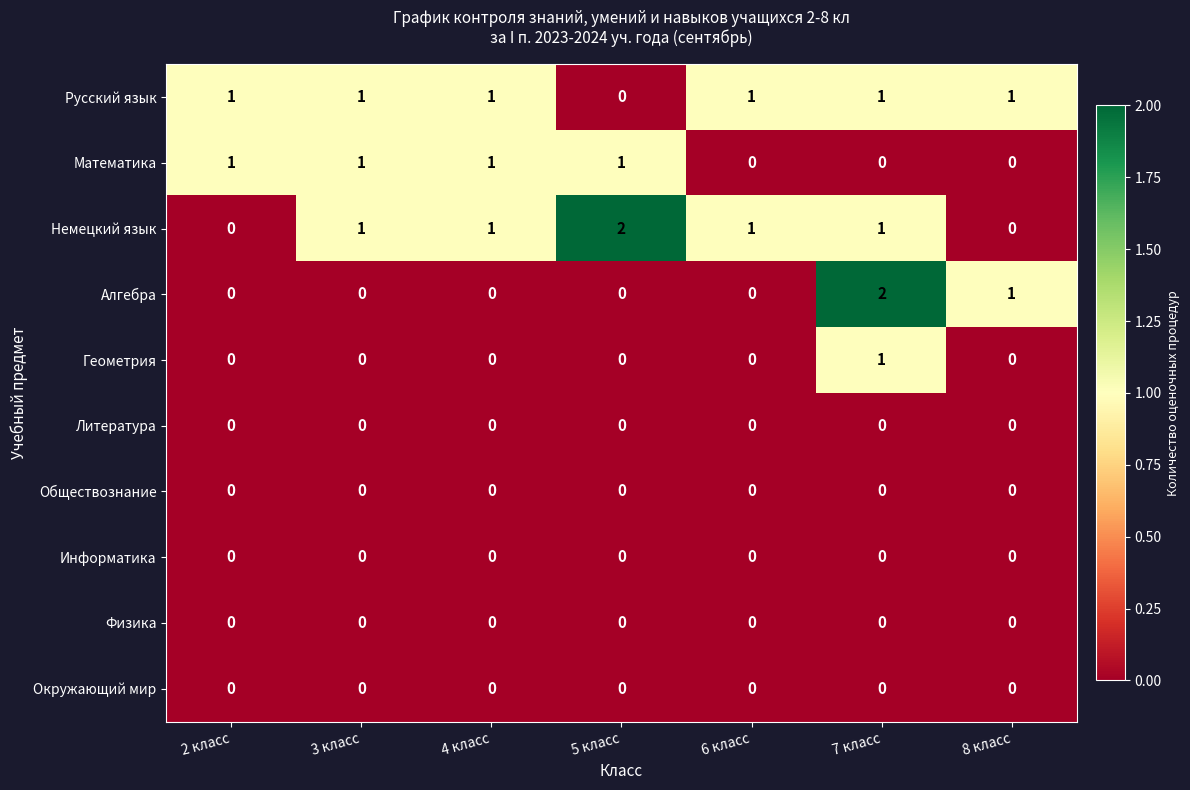

Is it true that Геометрия equals 0 at 4 класс?

True